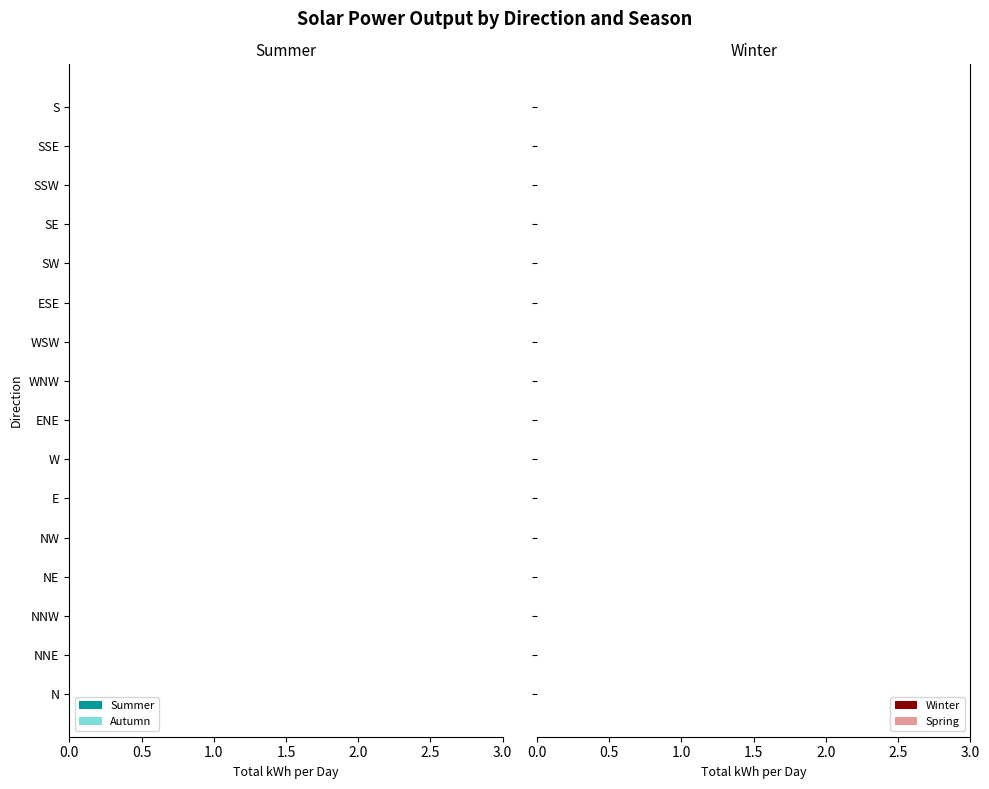

True or false: Winter has a value of 0.3 at 7.

False